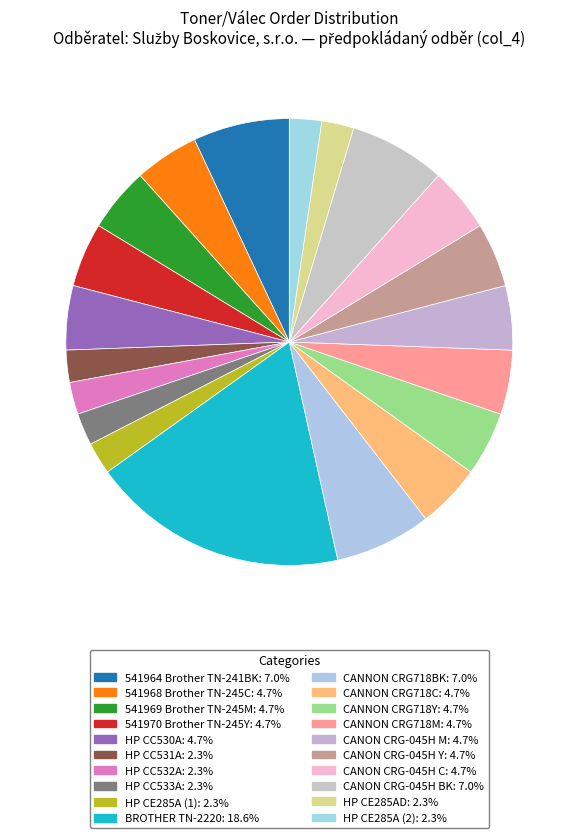

Count the number of slices in the pie.

20